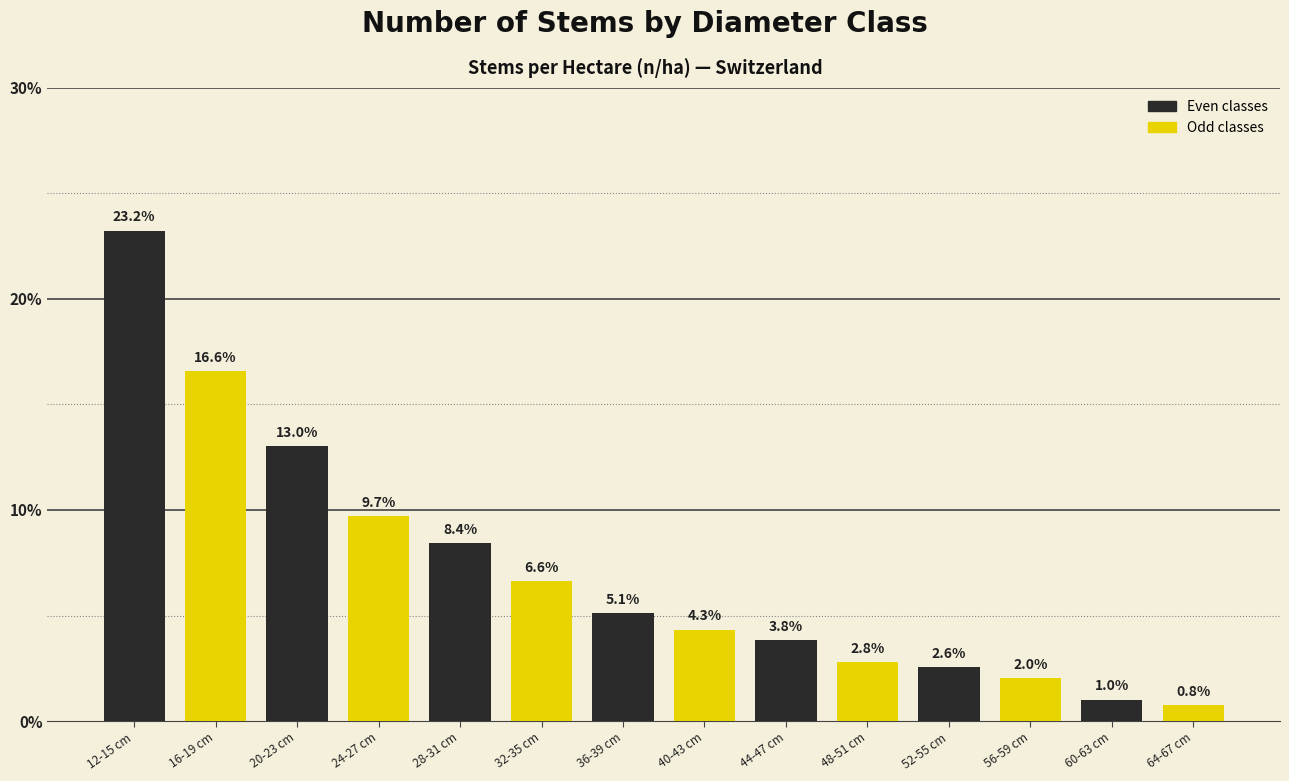

Reading left to right, transcribe all the data shown in this chart.

12-15 cm=23.2	16-19 cm=16.6	20-23 cm=13.0	24-27 cm=9.7	28-31 cm=8.4	32-35 cm=6.6	36-39 cm=5.1	40-43 cm=4.3	44-47 cm=3.8	48-51 cm=2.8	52-55 cm=2.6	56-59 cm=2.0	60-63 cm=1.0	64-67 cm=0.8